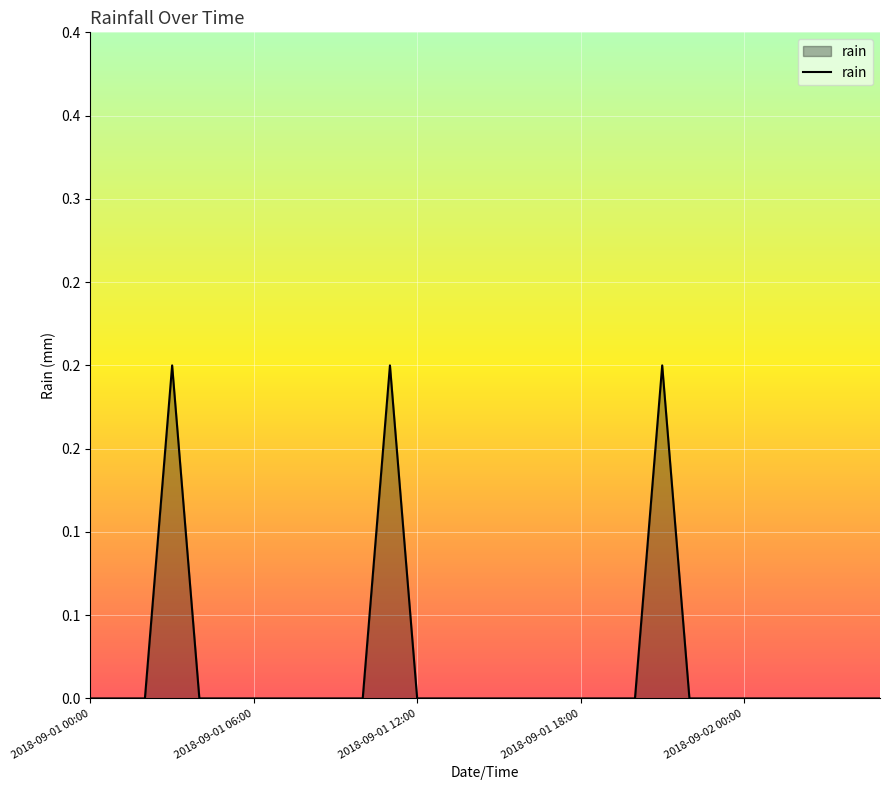

Where is the data nearest to the value 0?

2018-09-01 00:00